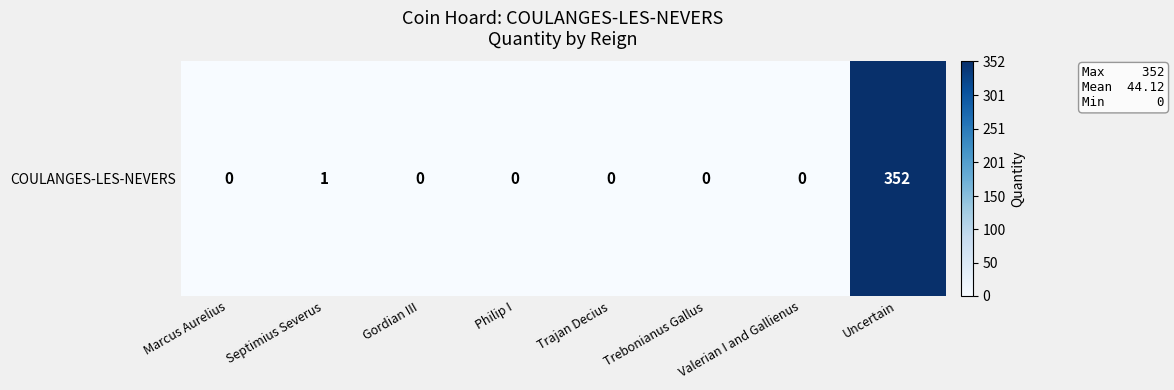

The value at Septimius Severus is 2. True or false?

False